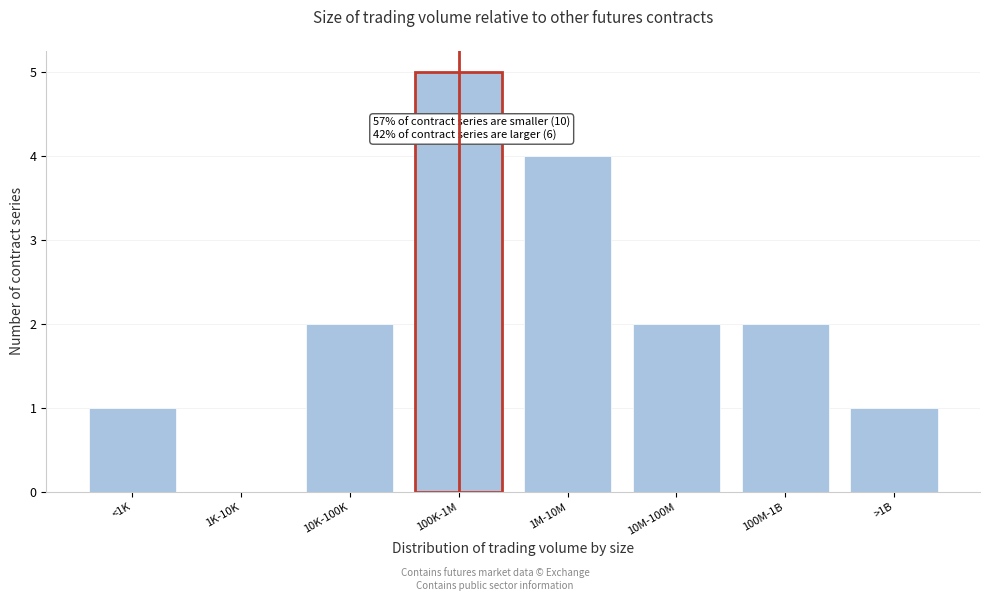

Reading left to right, transcribe all the data shown in this chart.

<1K=1	1K-10K=0	10K-100K=2	100K-1M=5	1M-10M=4	10M-100M=2	100M-1B=2	>1B=1